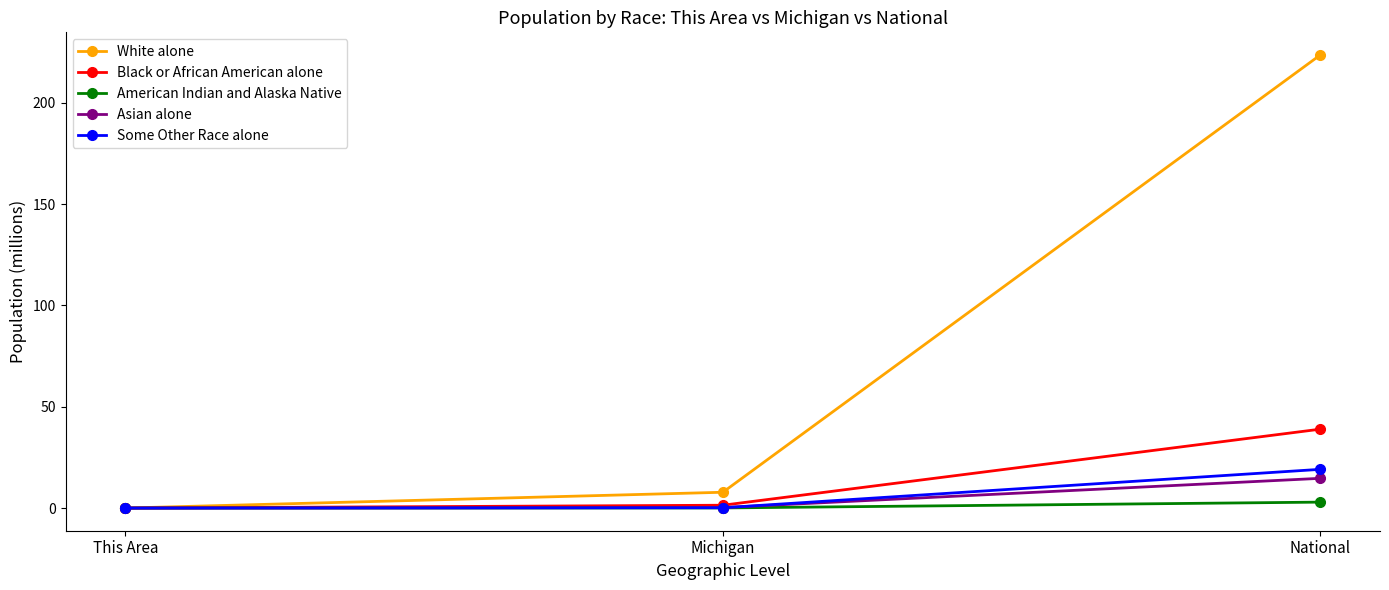

Which series has the largest total across all categories?

White alone